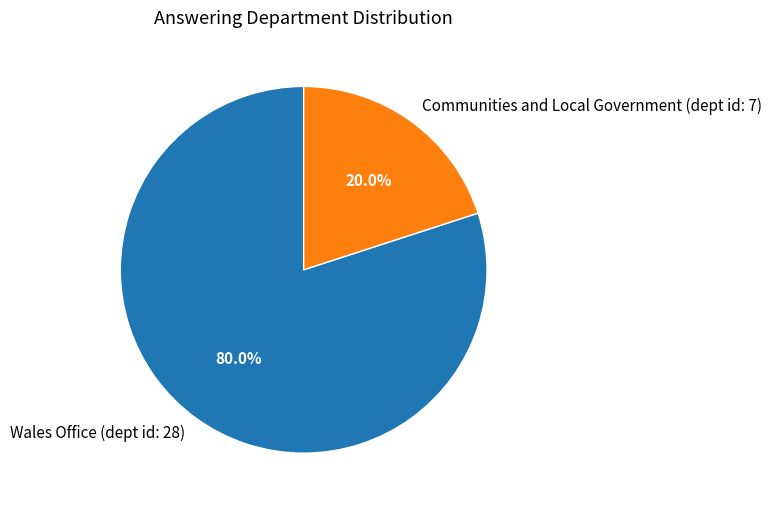

Which has a higher value, Communities and Local Government (dept id: 7) or Wales Office (dept id: 28)?

Wales Office (dept id: 28)